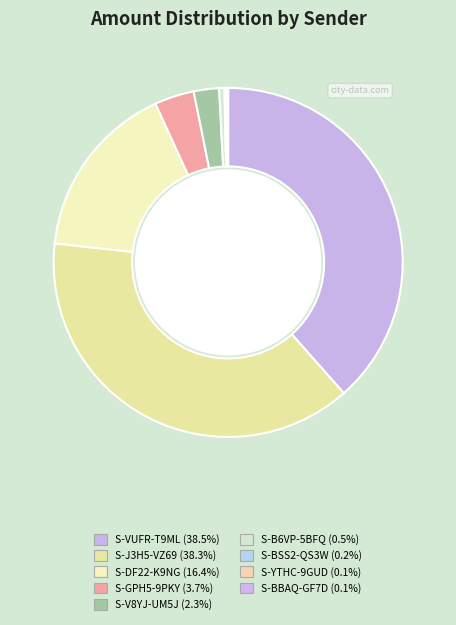

Is S-YTHC-9GUD the majority of the pie?

No